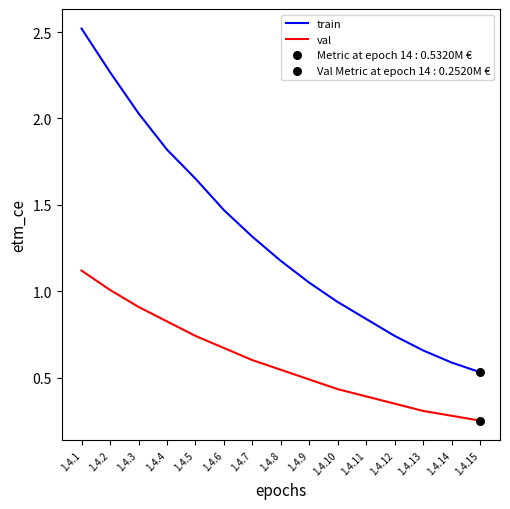

At how many categories does at least one series exceed 0?

15